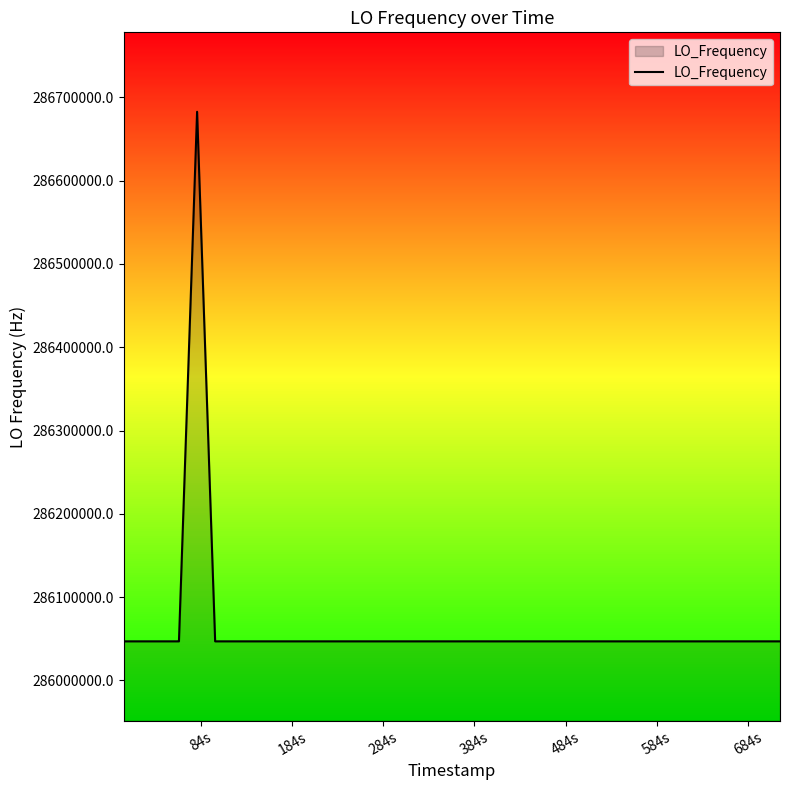

What is the minimum value shown in the chart?

286046996.8